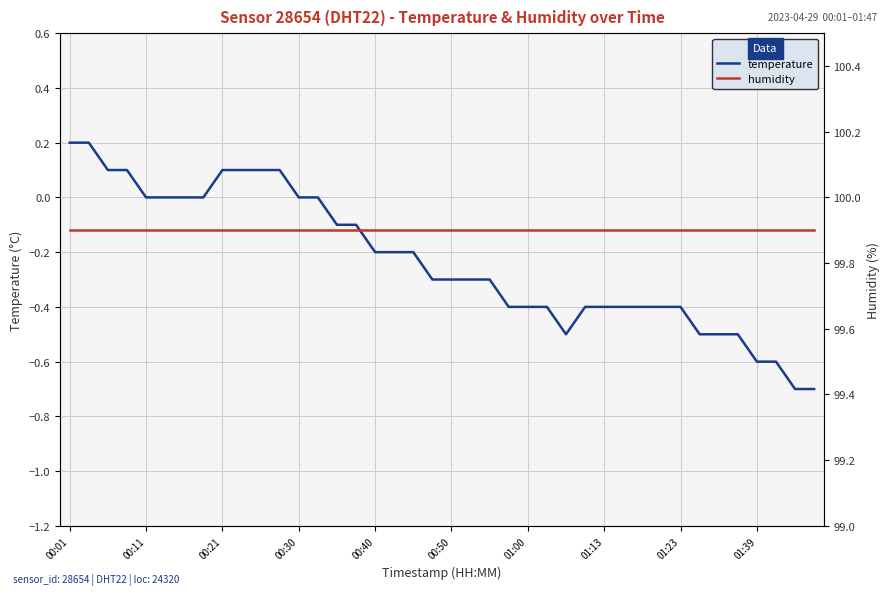

True or false: temperature and humidity cross at least once.

False